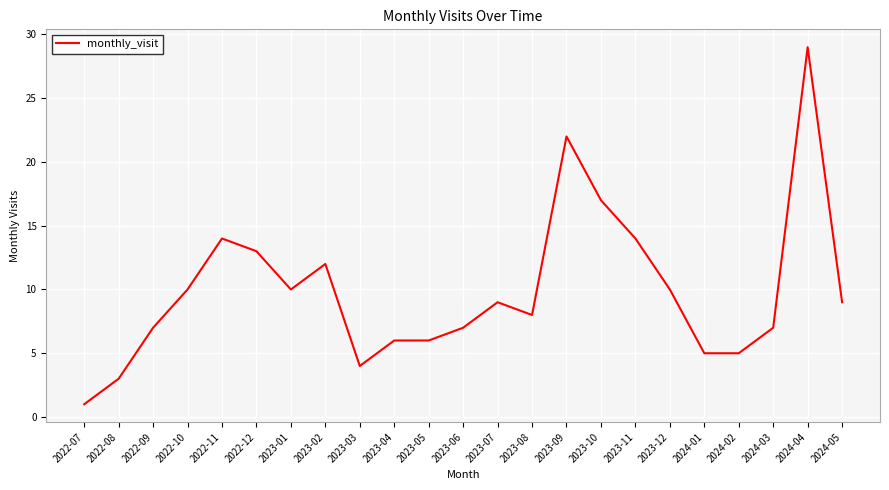

Approximately how many times larger is the value at 2022-09 compared to 2023-04?

1.2